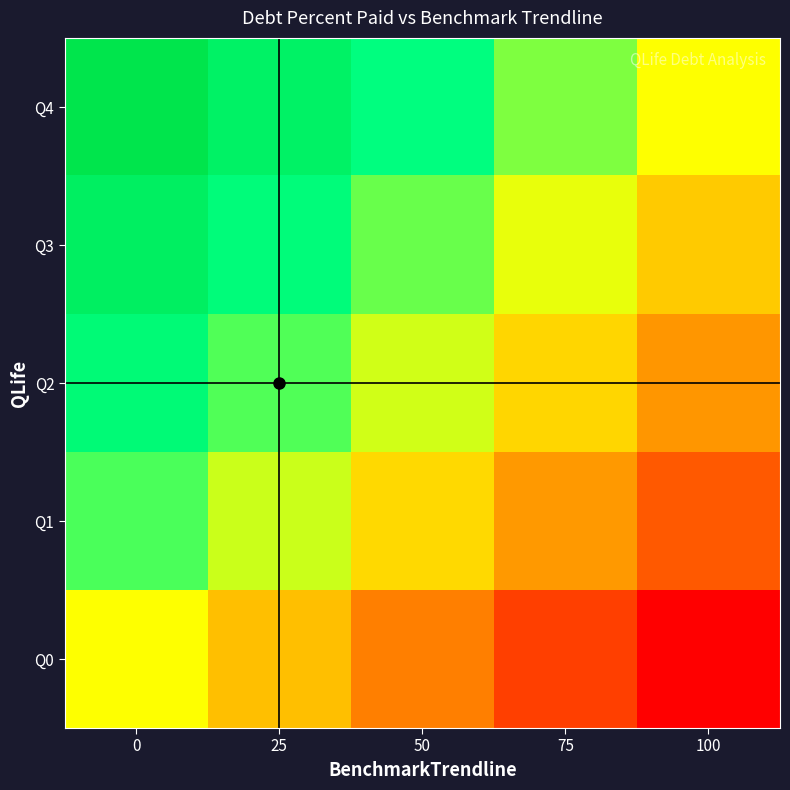

Reading right to left, list all the values displayed in this chart.

Q0: 100=-100.0	75=-75.0	50=-50.0	25=-25.0	0=0.0
Q1: 100=-64.6	75=-39.6	50=-14.6	25=10.4	0=35.4
Q2: 100=-40.8	75=-15.8	50=9.2	25=34.2	0=59.2
Q3: 100=-20.4	75=4.6	50=29.6	25=54.6	0=79.6
Q4: 100=0.0	75=25.0	50=50.0	25=75.0	0=100.0